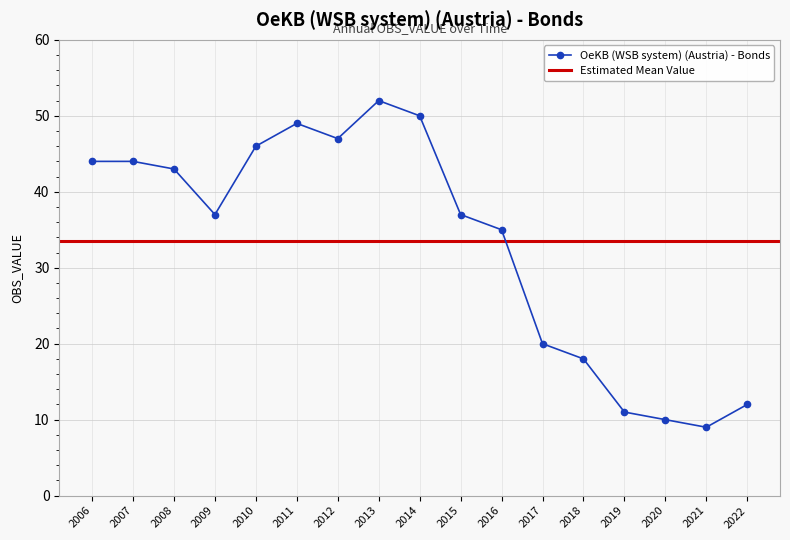

How many values exceed 37?

8